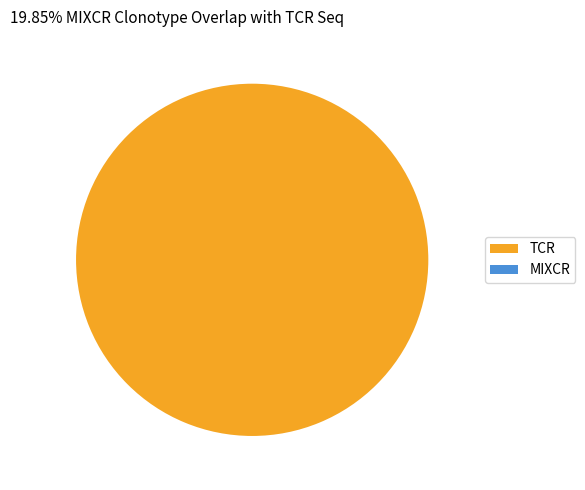

What is the total percentage of 26365 and 26355?

100.0%